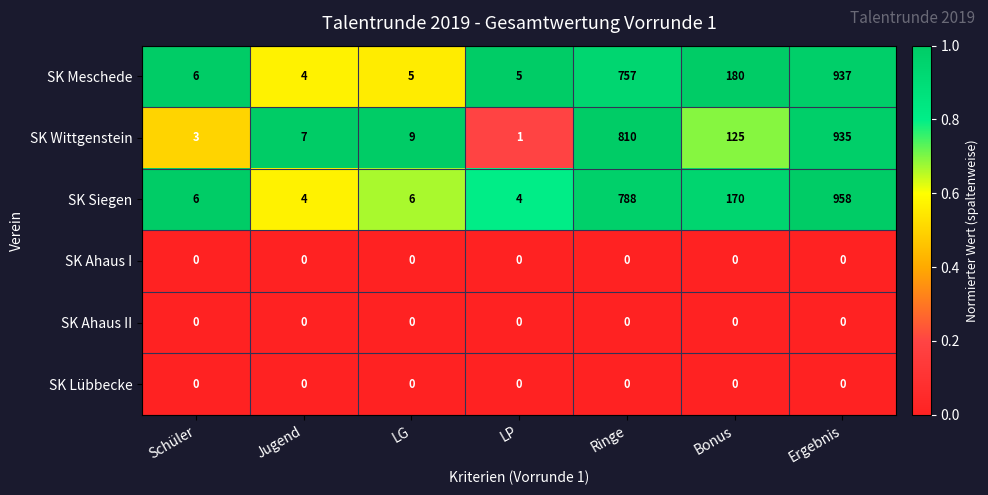

Which label corresponds to the largest value in the chart?

Ergebnis